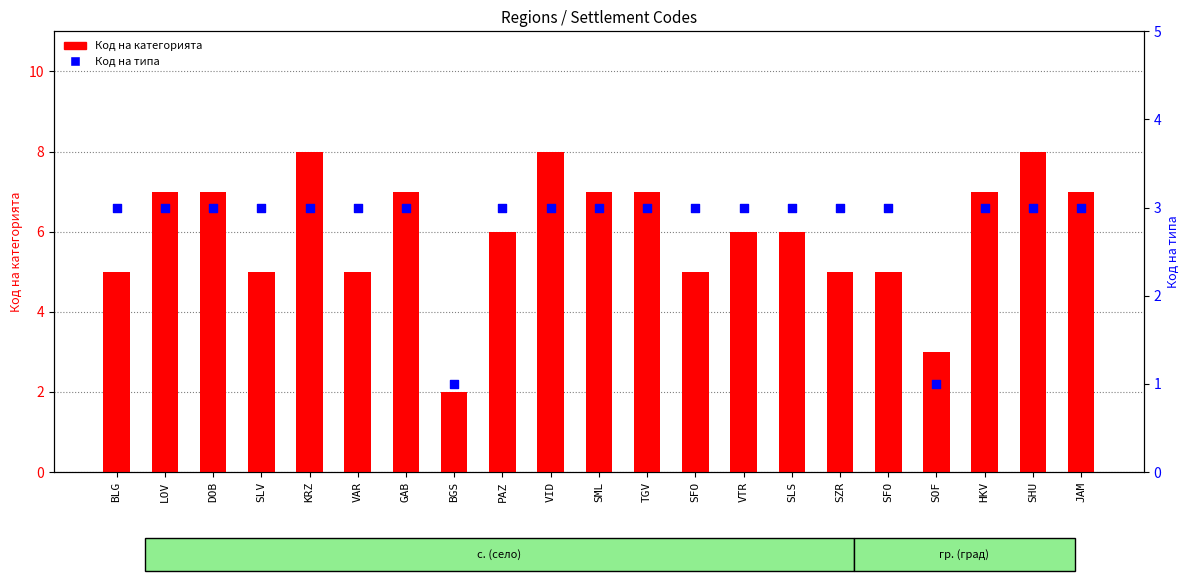

Which series has the widest spread of Y values?

Код на категорията